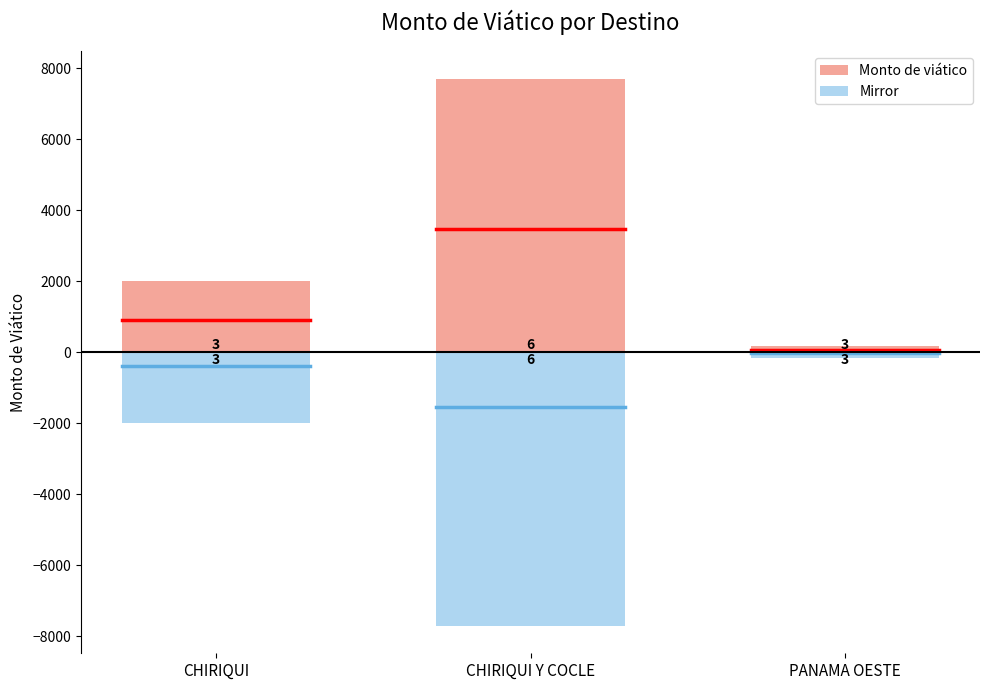

Rank the series by their average value, from highest to lowest.

Monto de viático, Mirror